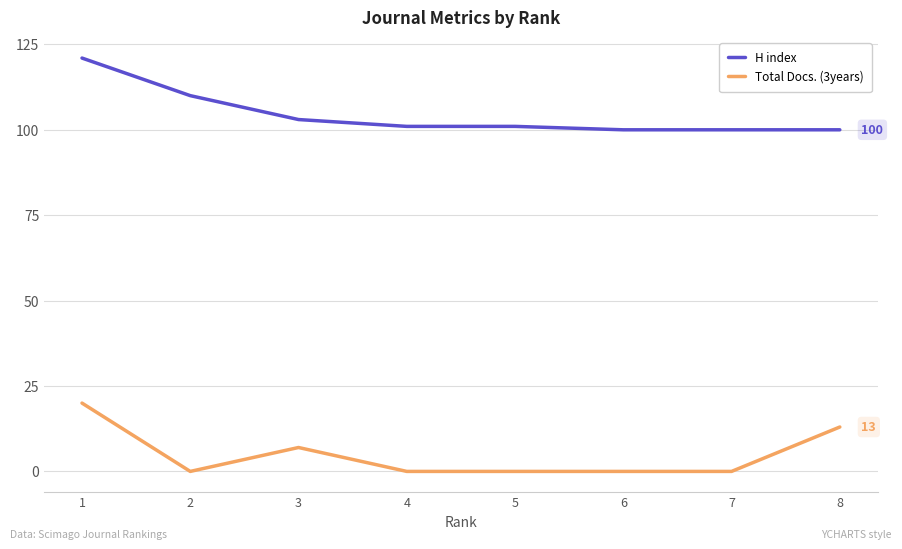

Reading right to left, list all the values displayed in this chart.

H index: 100	100	100	101	101	103	110	121
Total Docs. (3years): 13	0	0	0	0	7	0	20